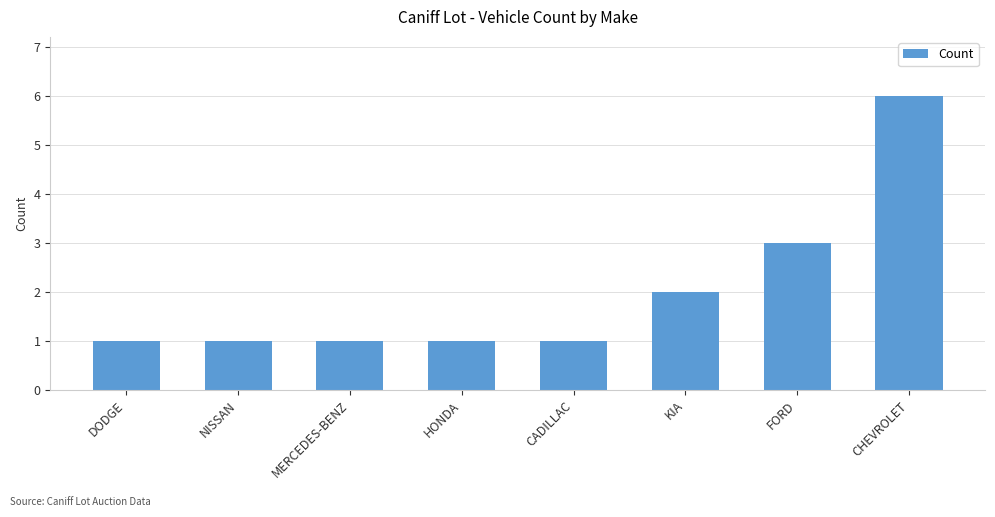

At which category does the chart reach its peak across all series?

CHEVROLET